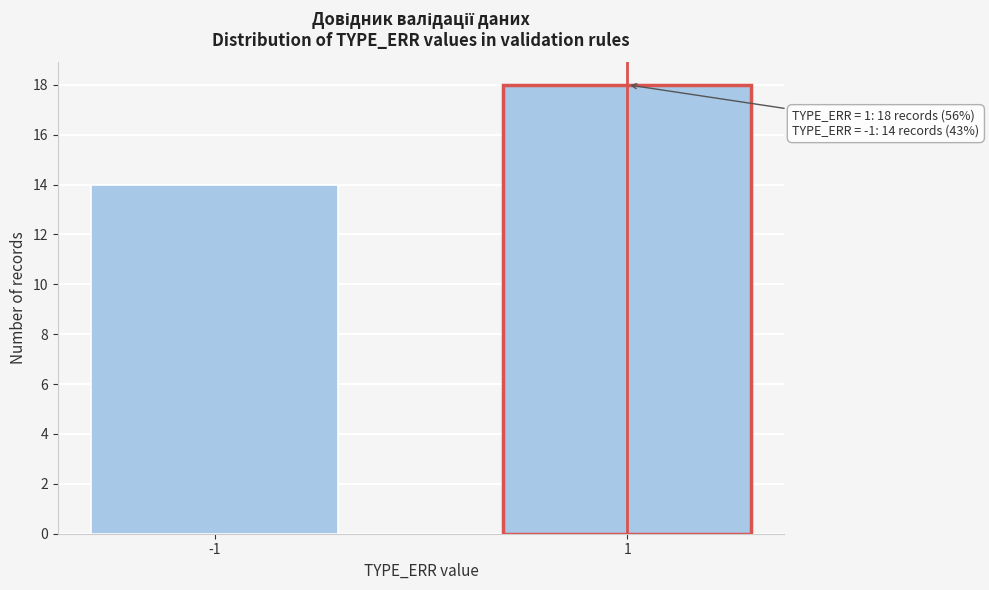

Reading left to right, list all the values displayed in this chart.

-1=14	1=18